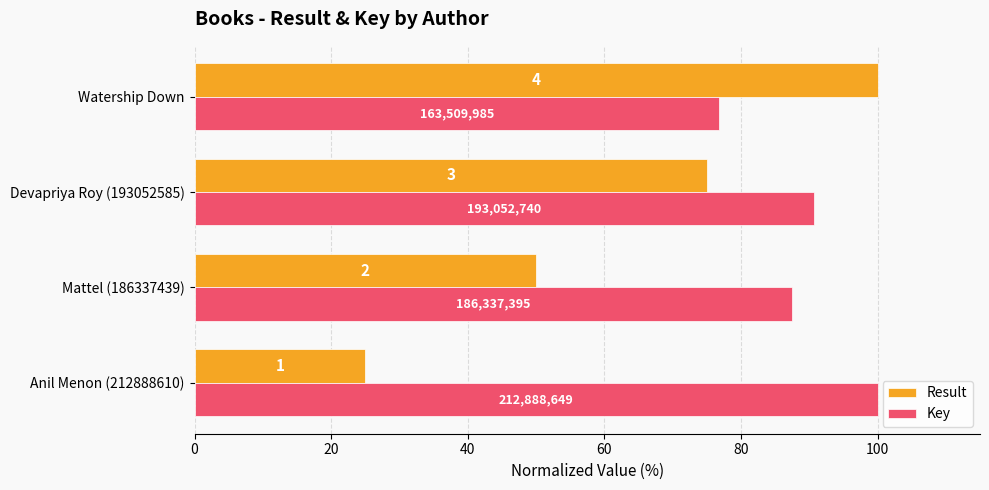

What are all the series names shown in the legend?

Result, Key